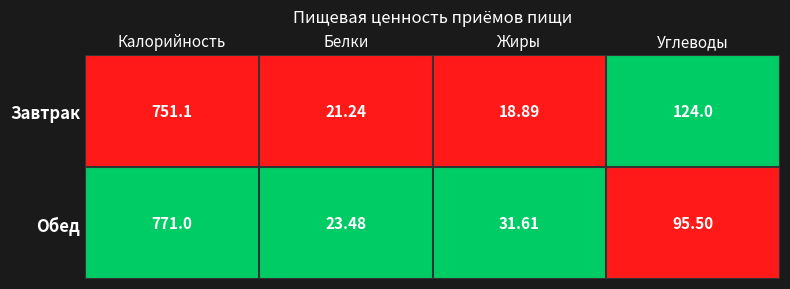

Rank the series at Калорийность from lowest to highest value.

Завтрак, Обед